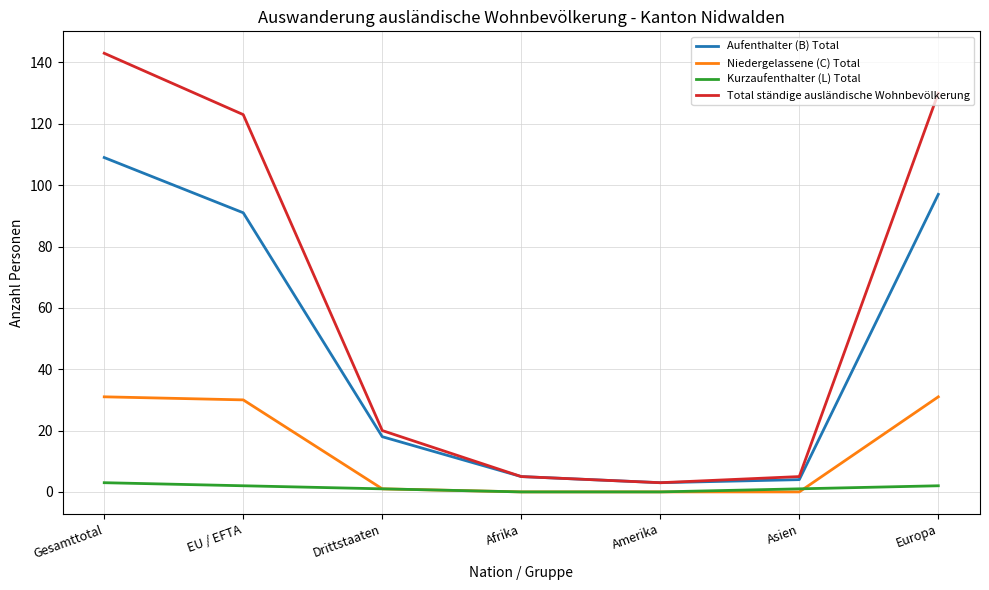

How many categories are shown in the chart?

7